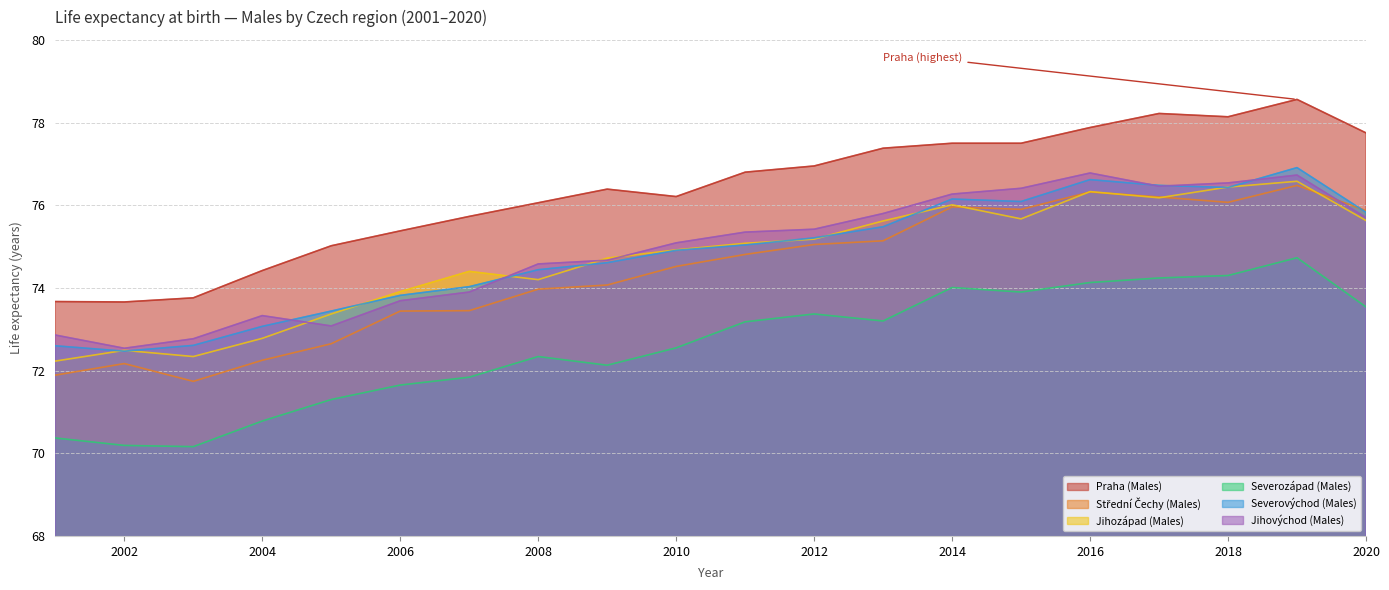

Rank the series by their maximum value, from highest to lowest.

Praha (Males), Severovýchod (Males), Jihovýchod (Males), Jihozápad (Males), Střední Čechy (Males), Severozápad (Males)